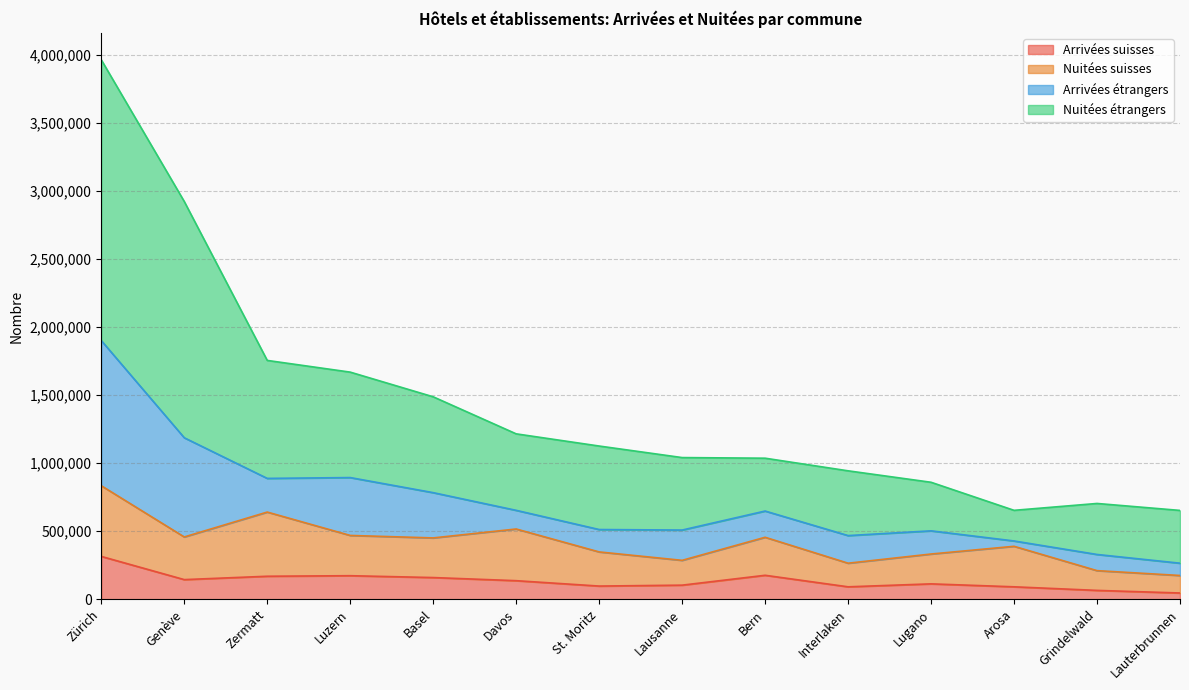

What is the value of the Arrivées suisses point at the 8th from the left?

103319